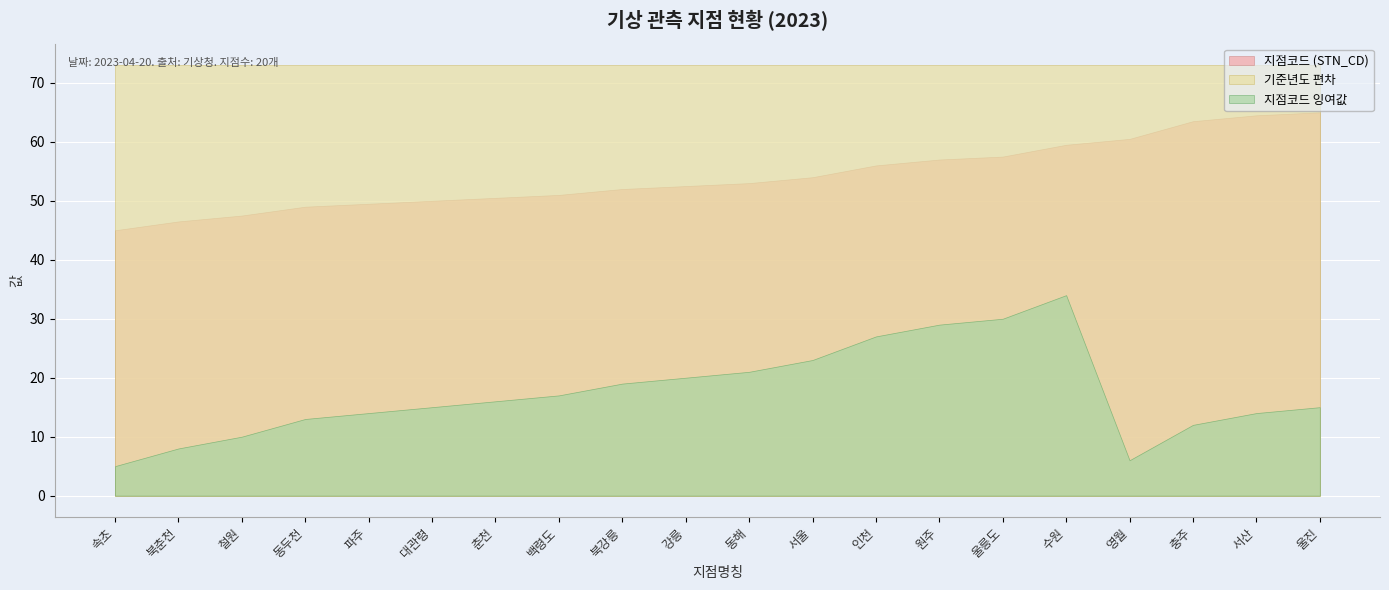

What is the sum of the 지점코드 (STN_CD) values at 울릉도 and 동두천?

106.5